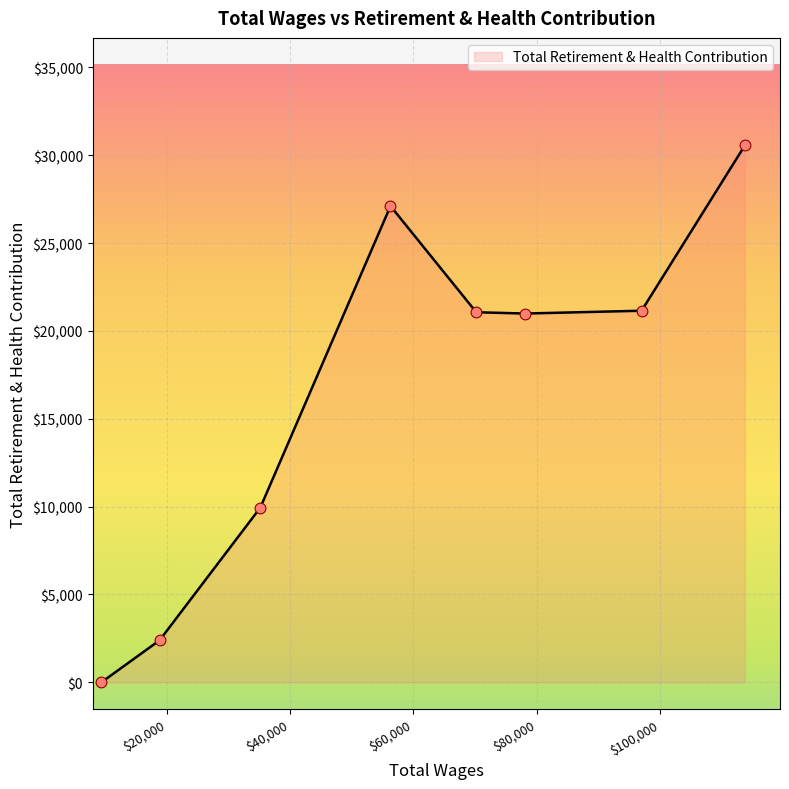

What is the sum of all values?

133204